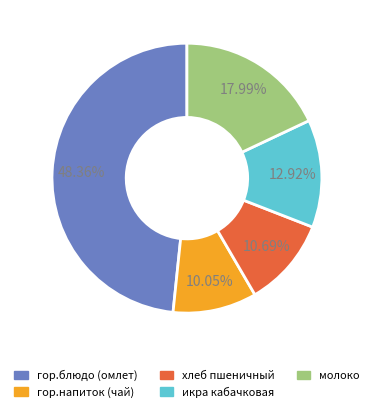

To the nearest percent, what is the difference between the гор.блюдо (омлет) and гор.напиток (чай) slice percentages?

38%